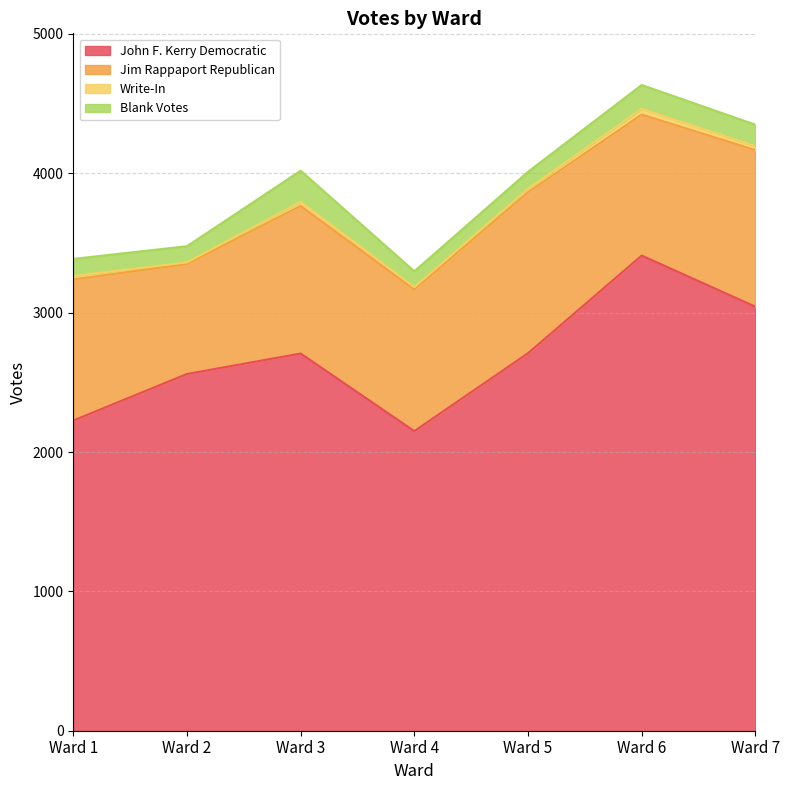

What is the difference between the second highest and minimum values in the Blank Votes series?

57